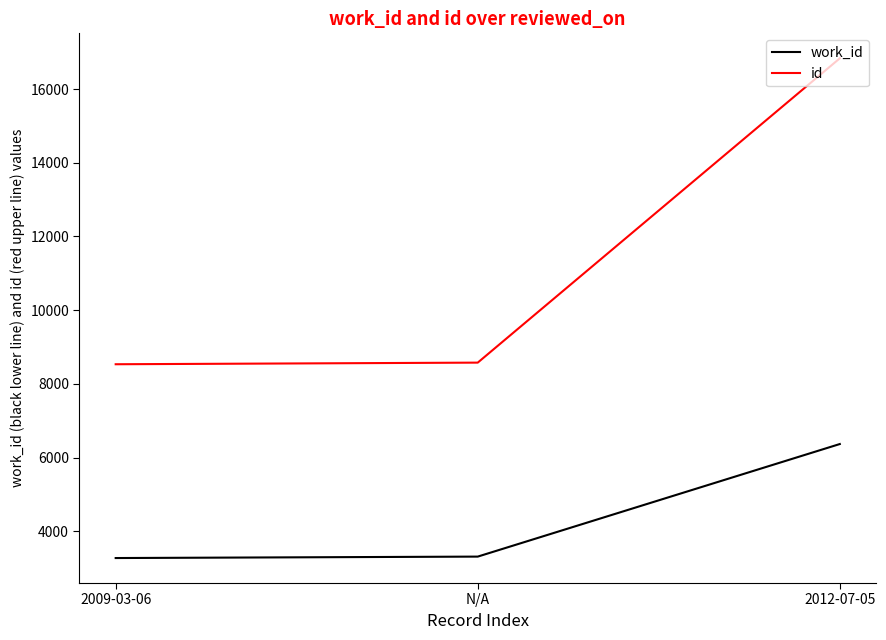

Where is work_id nearest to the value 4818?

N/A